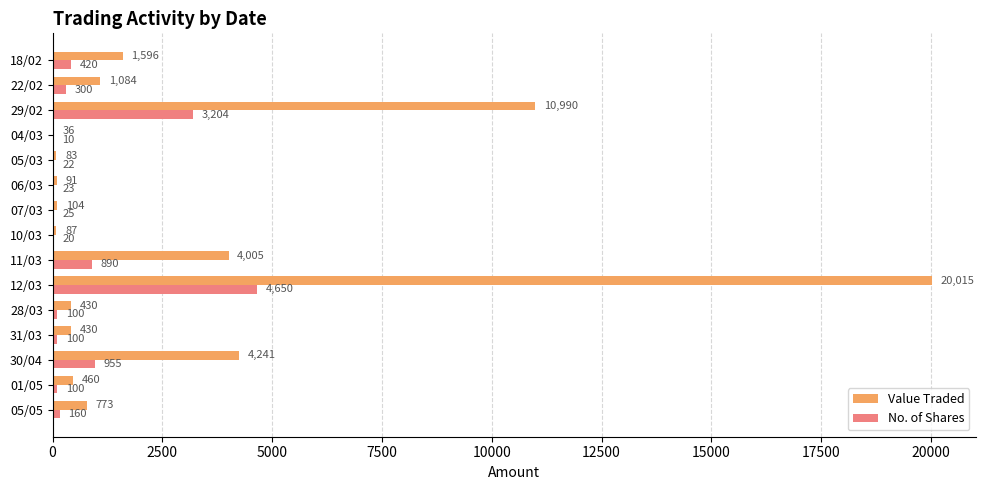

At which category is the sum across all series the highest?

12/03